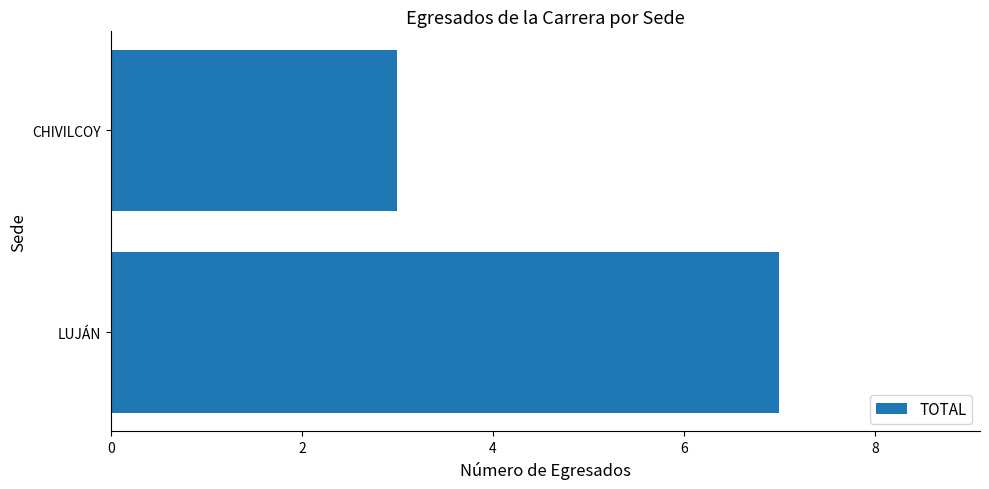

List the labels in order of value, largest first.

LUJÁN, CHIVILCOY